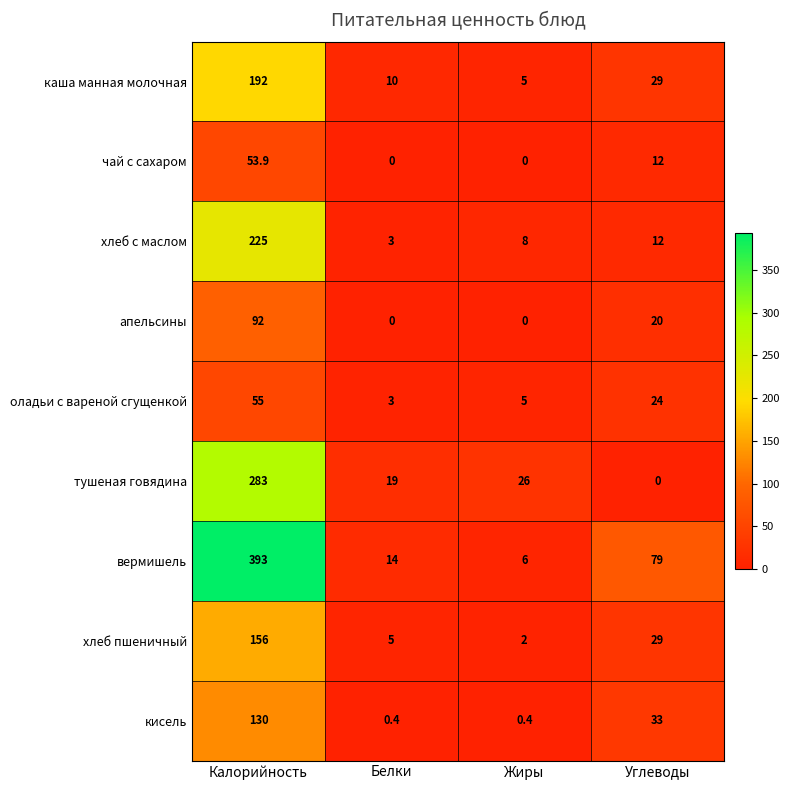

Rank the categories by вермишель value from highest to lowest.

Калорийность, Углеводы, Белки, Жиры